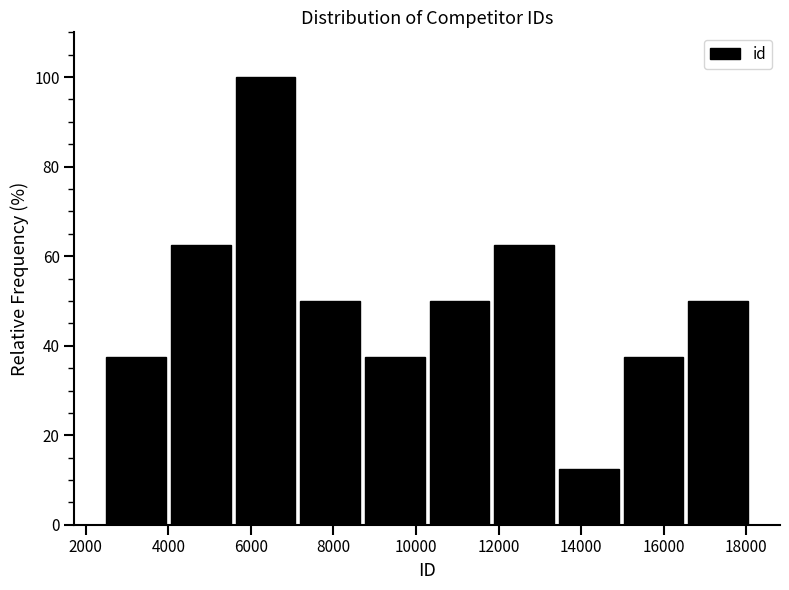

Which range on the x-axis has the tallest bar?

5600 to 7200